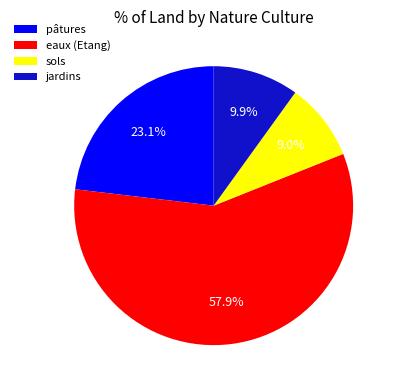

Approximately how many times larger is the value at eaux (Etang) compared to pâtures?

2.5